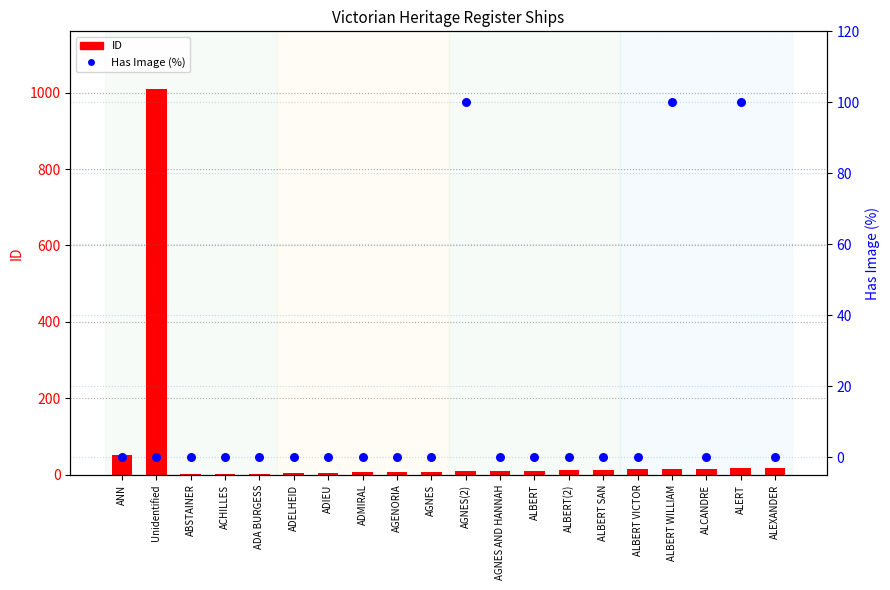

At how many categories does at least one series exceed 786?

1